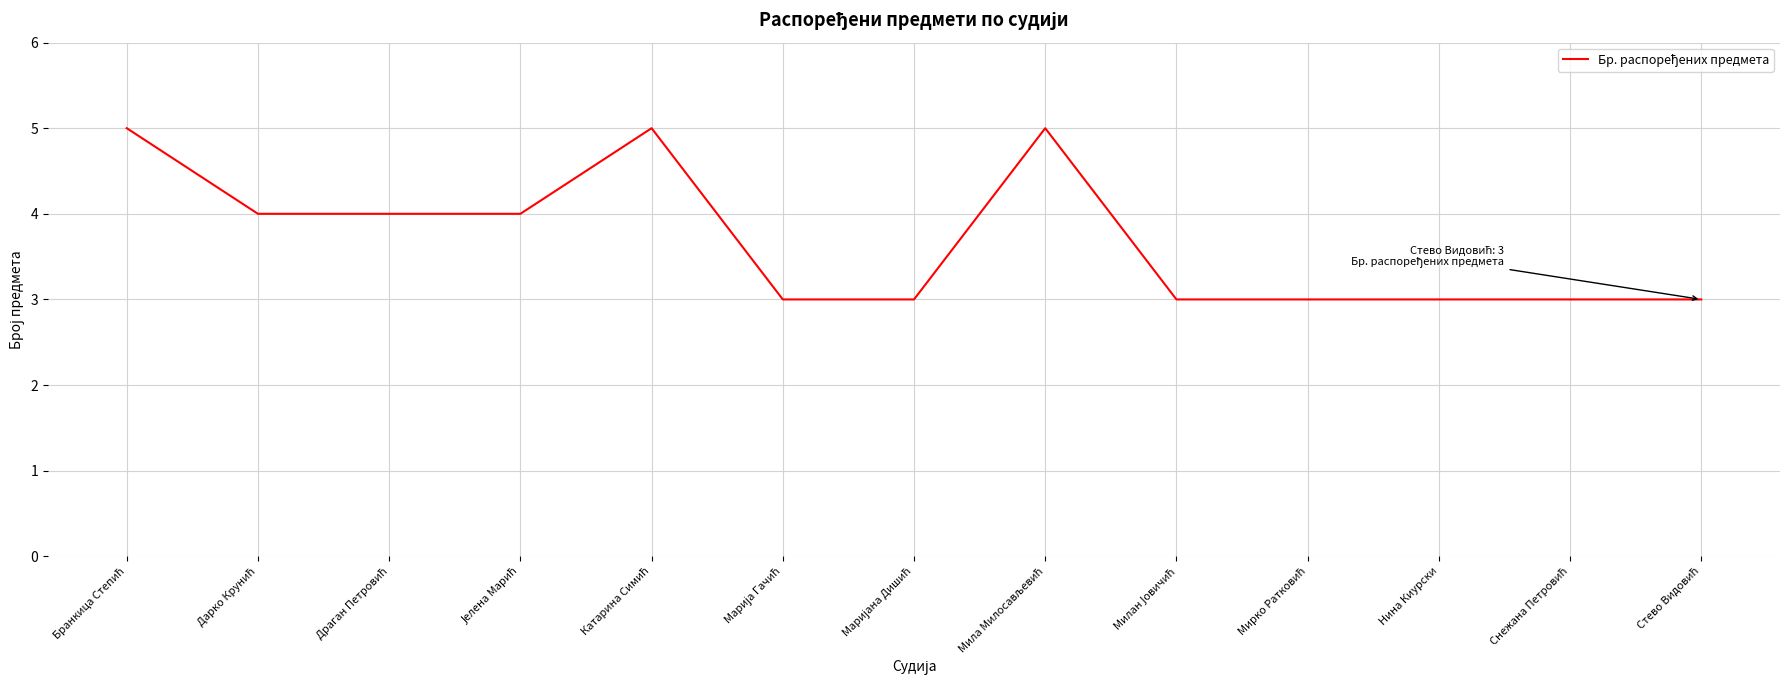

What is the smallest value displayed?

3